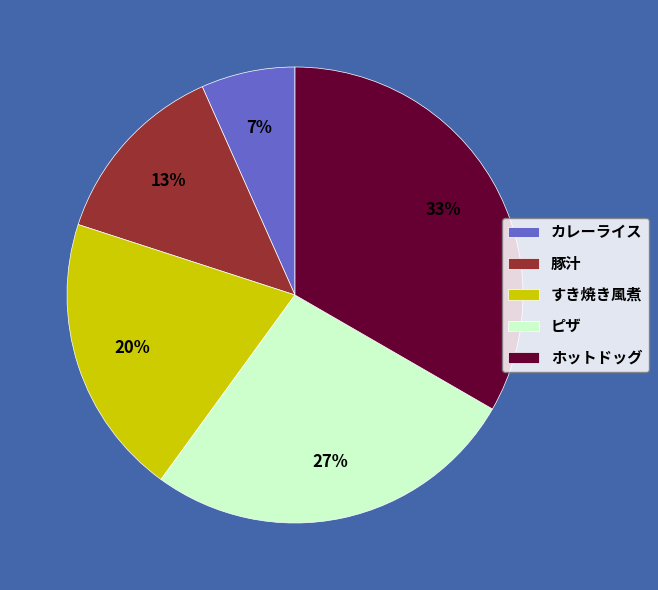

Which category has the smallest portion of the pie?

カレーライス